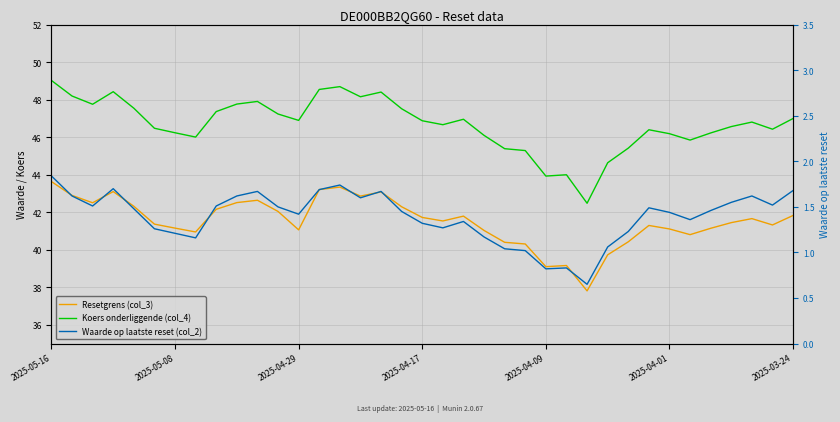

Reading left to right, transcribe all the data shown in this chart.

Resetgrens (col_3): 43.6	42.9	42.5	43.1	42.3	41.4	41.2	40.9	42.2	42.5	42.6	42.0	41.1	43.2	43.3	42.9	43.1	42.3	41.7	41.5	41.8	41.0	40.4	40.3	39.1	39.2	37.8	39.7	40.4	41.3	41.1	40.8	41.1	41.4	41.7	41.3	41.8
Koers onderliggende (col_4): 49.0	48.2	47.8	48.4	47.5	46.5	46.2	46.0	47.4	47.8	47.9	47.2	46.9	48.5	48.7	48.2	48.4	47.5	46.9	46.7	47.0	46.1	45.4	45.3	43.9	44.0	42.5	44.6	45.4	46.4	46.2	45.9	46.2	46.6	46.8	46.4	47.0
Waarde op laatste reset (col_2): 1.8	1.6	1.5	1.7	1.5	1.3	1.2	1.2	1.5	1.6	1.7	1.5	1.4	1.7	1.7	1.6	1.7	1.4	1.3	1.3	1.3	1.2	1.0	1.0	0.8	0.8	0.7	1.1	1.2	1.5	1.4	1.4	1.5	1.6	1.6	1.5	1.7